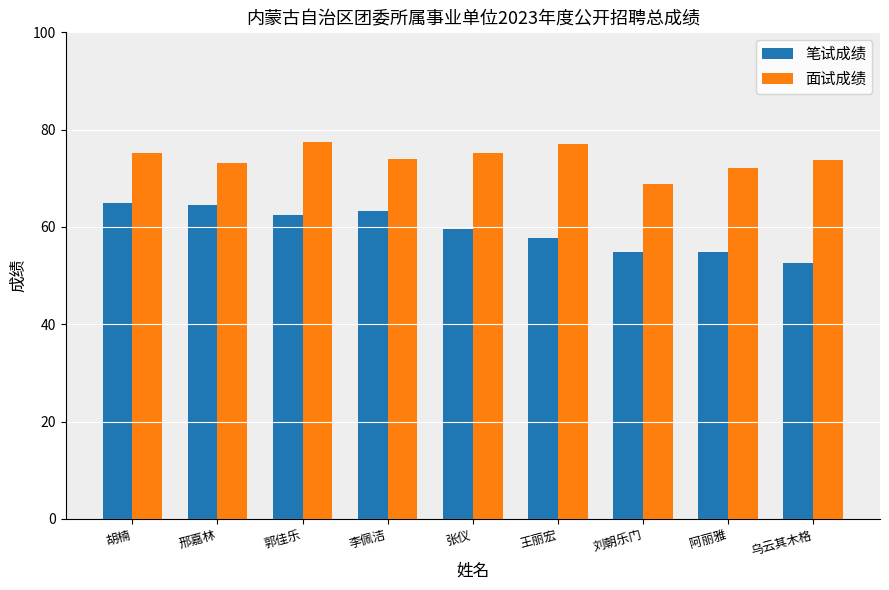

Rank the series by their average value, from lowest to highest.

笔试成绩, 面试成绩